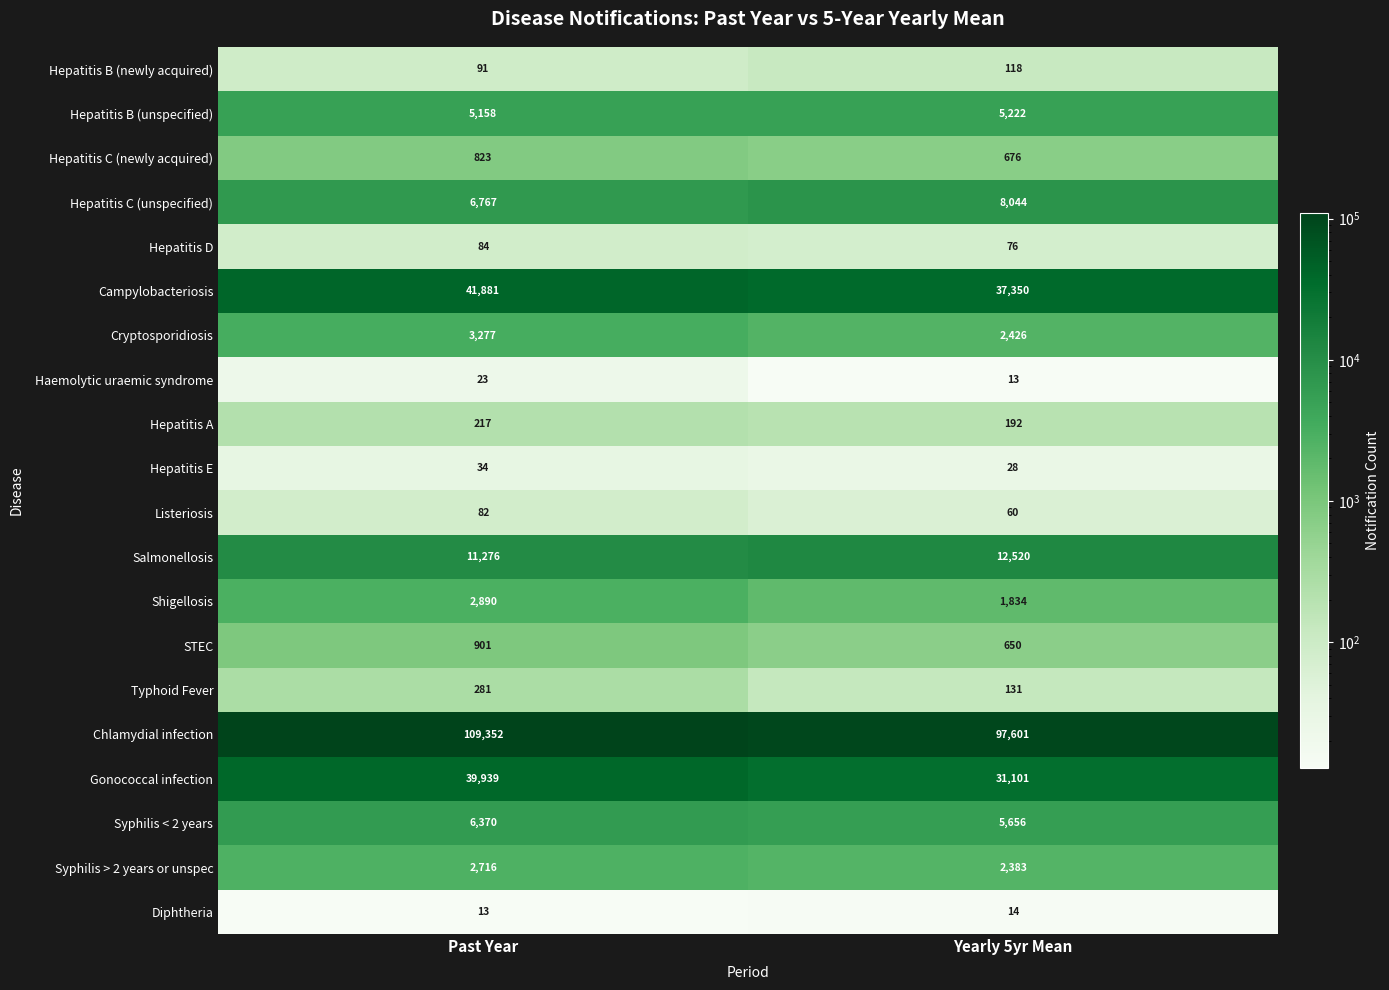

What is the difference between the maximum and minimum values in the Syphilis > 2 years or unspec series?

333